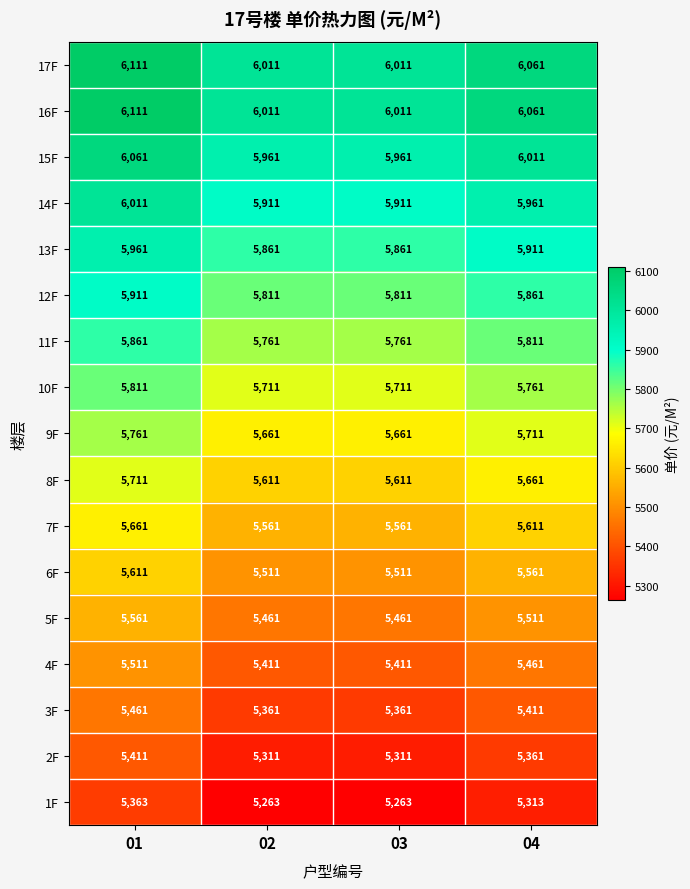

Count the 8F values in the range 5611 to 5711.

4